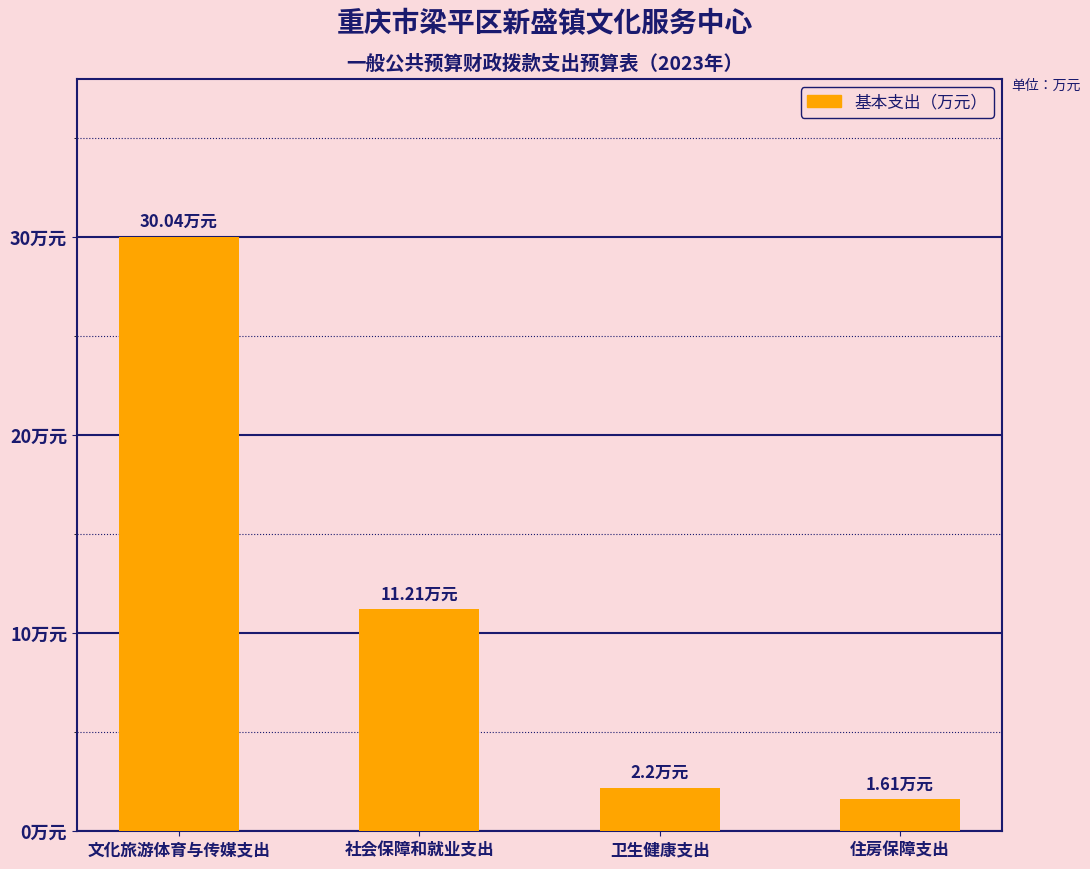

Reading left to right, extract all data points from this chart.

30.0	11.2	2.2	1.6